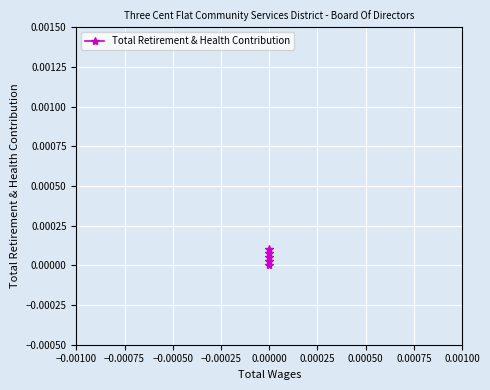

How many values are between 0 and 1?

5